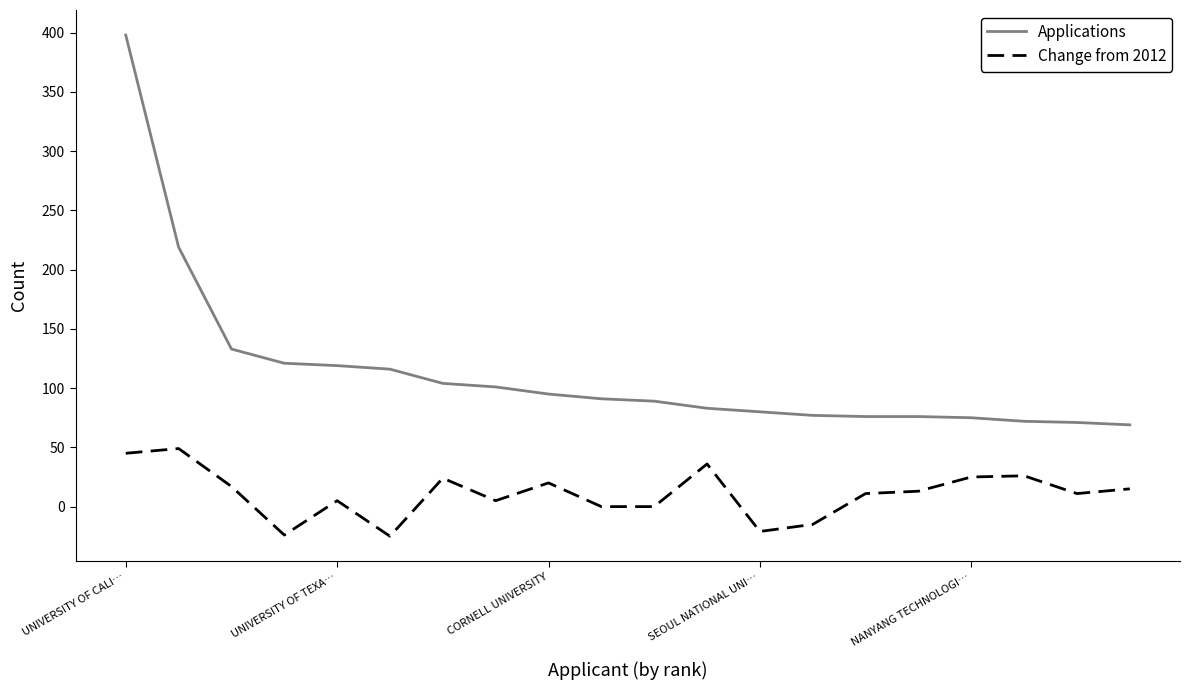

Which series has the largest range (max minus min)?

Applications